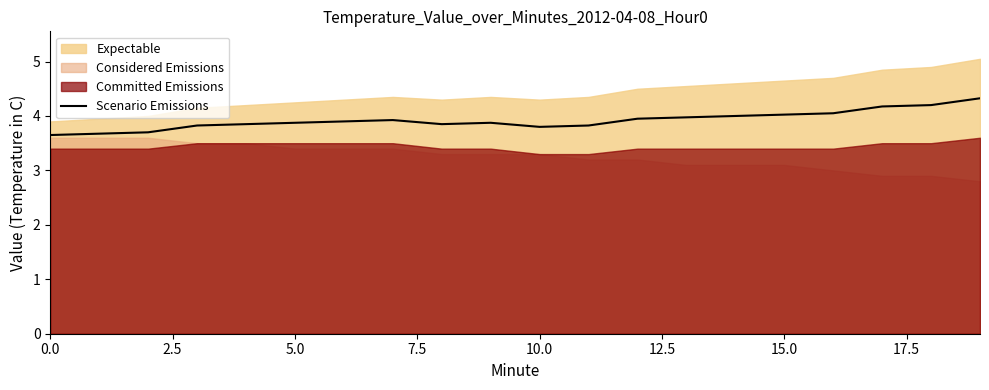

Does the chart have visible grid lines?

No